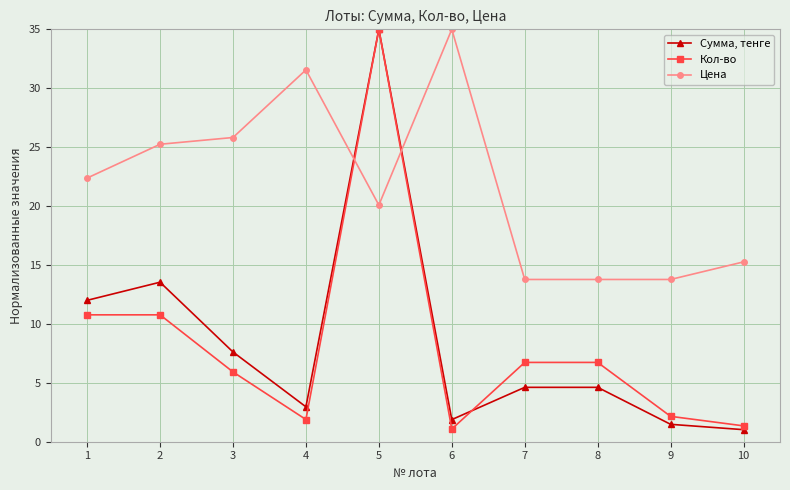

Rank the series at 7 from highest to lowest value.

Цена, Кол-во, Сумма, тенге